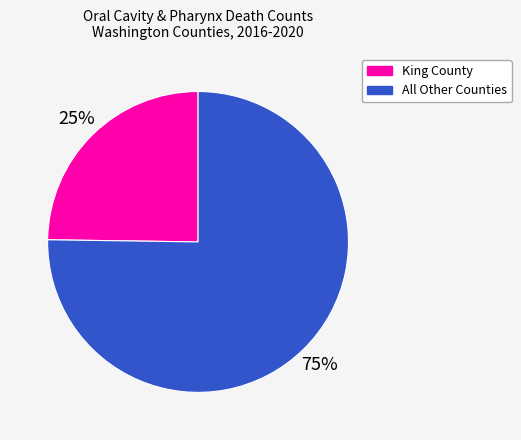

Is there a majority slice in this chart?

Yes